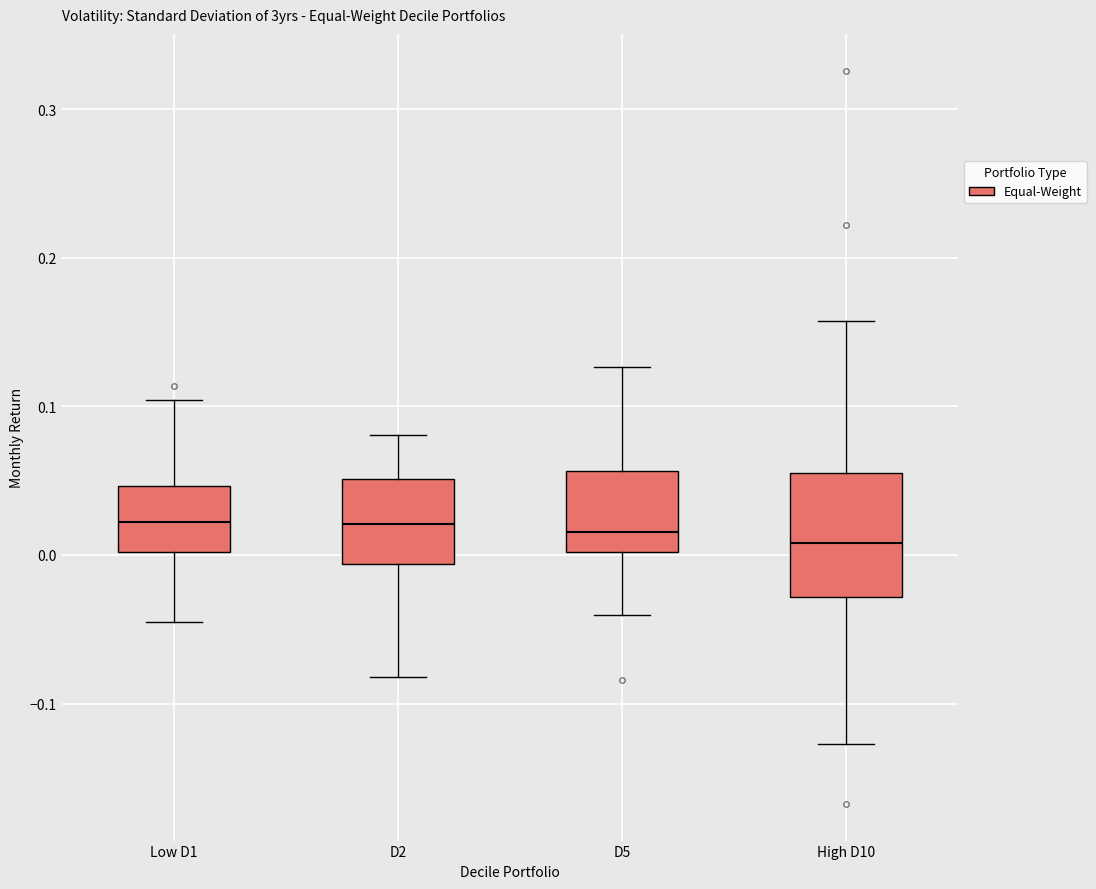

Comparing the boxes themselves (not the whiskers), which one is the tallest?

High D10